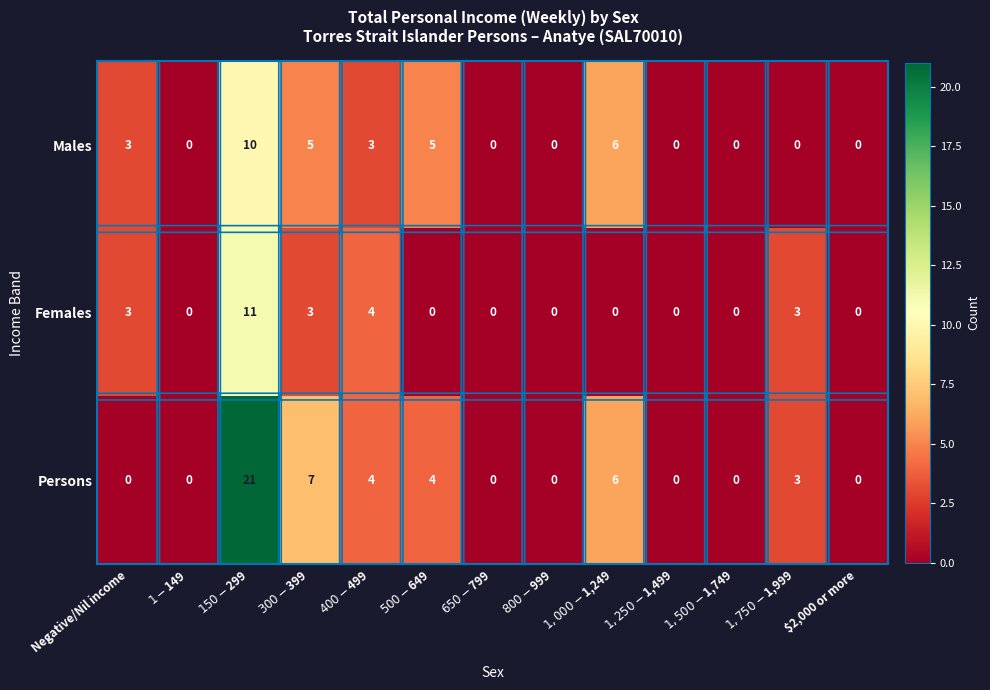

Which series has the largest total across all categories?

Persons